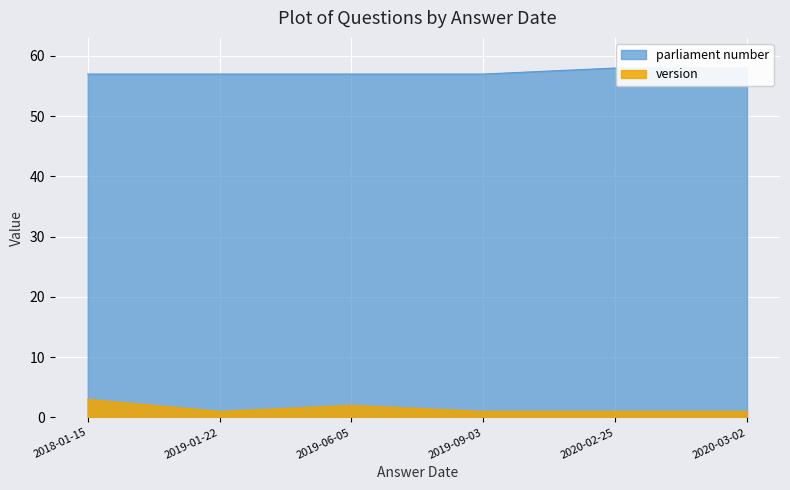

What is the highest value of the parliament number series?

58